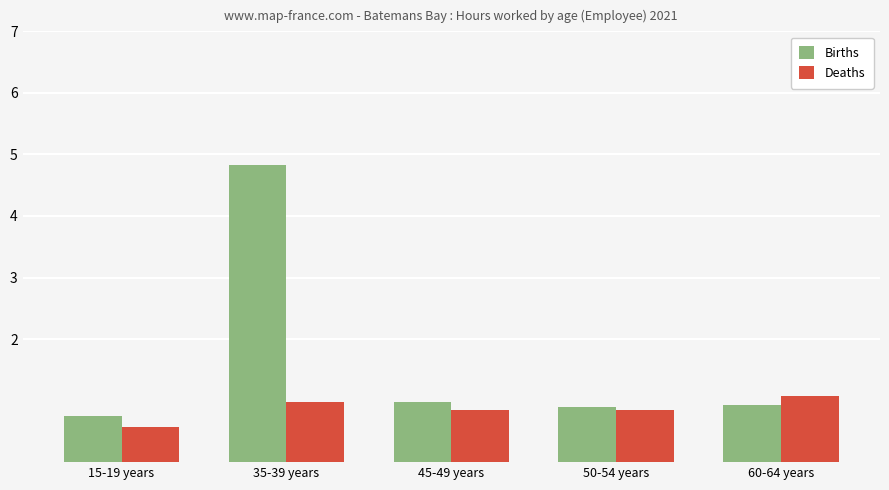

How many bars are there in total?

10